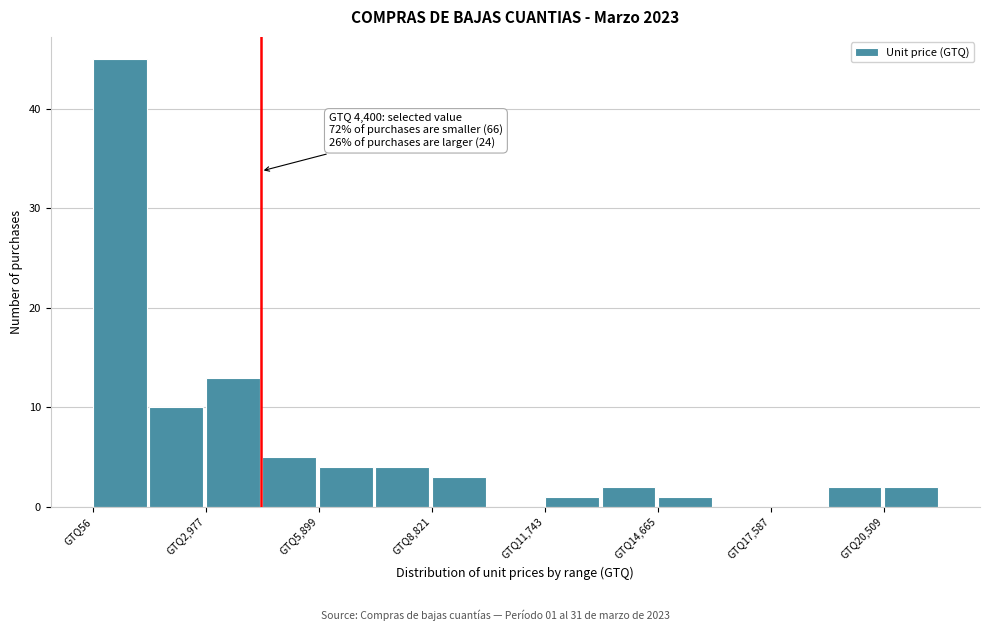

Around what value on the x-axis is the tallest bar? Give the approximate position of its centre, as read against the axis.

500